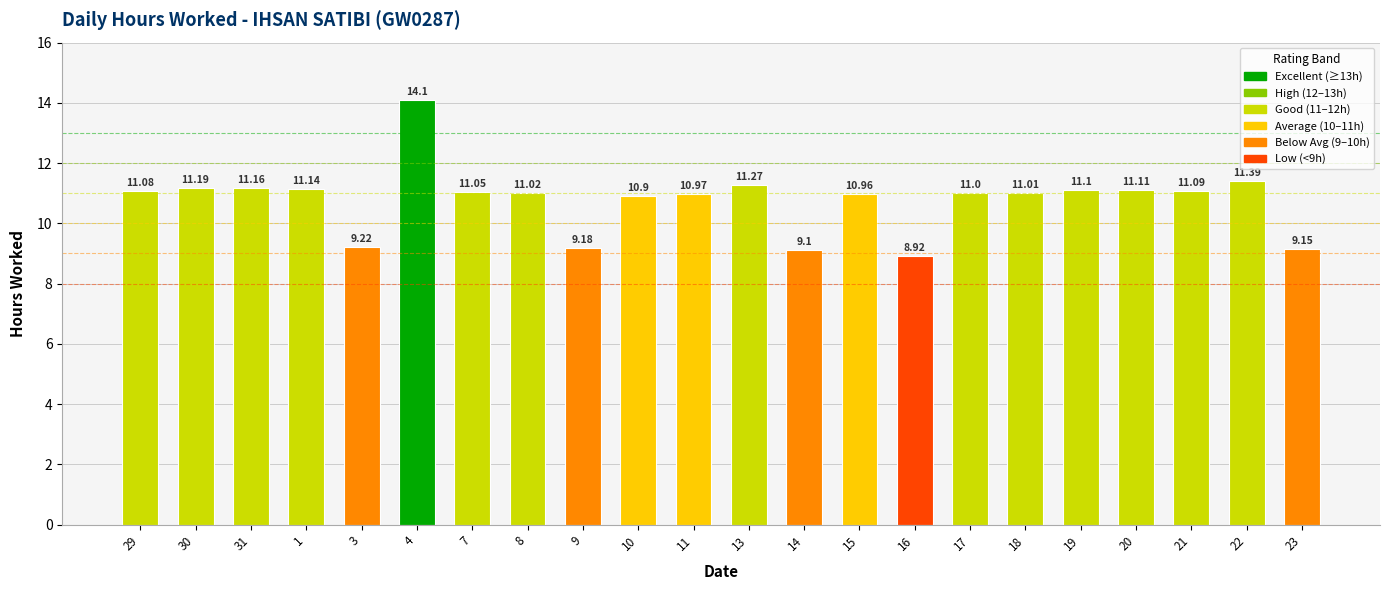

Rank the categories by value from lowest to highest.

16, 14, 23, 9, 3, 10, 15, 11, 17, 18, 8, 7, 29, 21, 19, 20, 1, 31, 30, 13, 22, 4